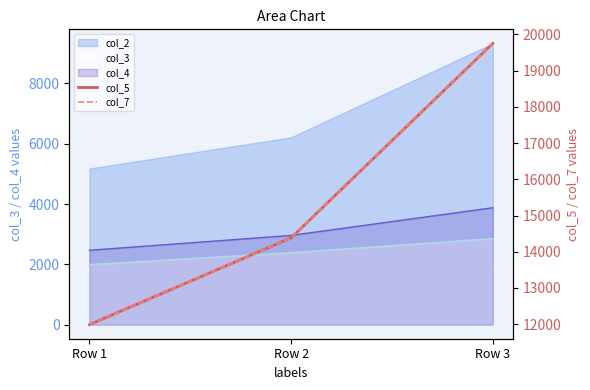

Between Row 2 and Row 3, which series saw the biggest shift?

col_5